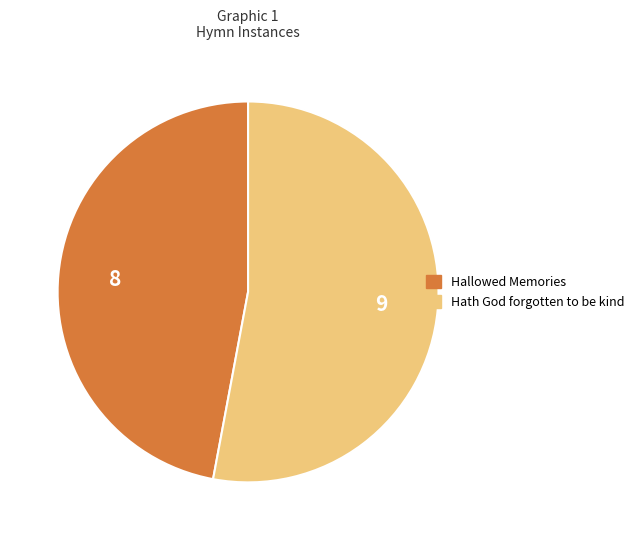

The Hallowed Memories slice represents 47% of the pie. True or false?

True